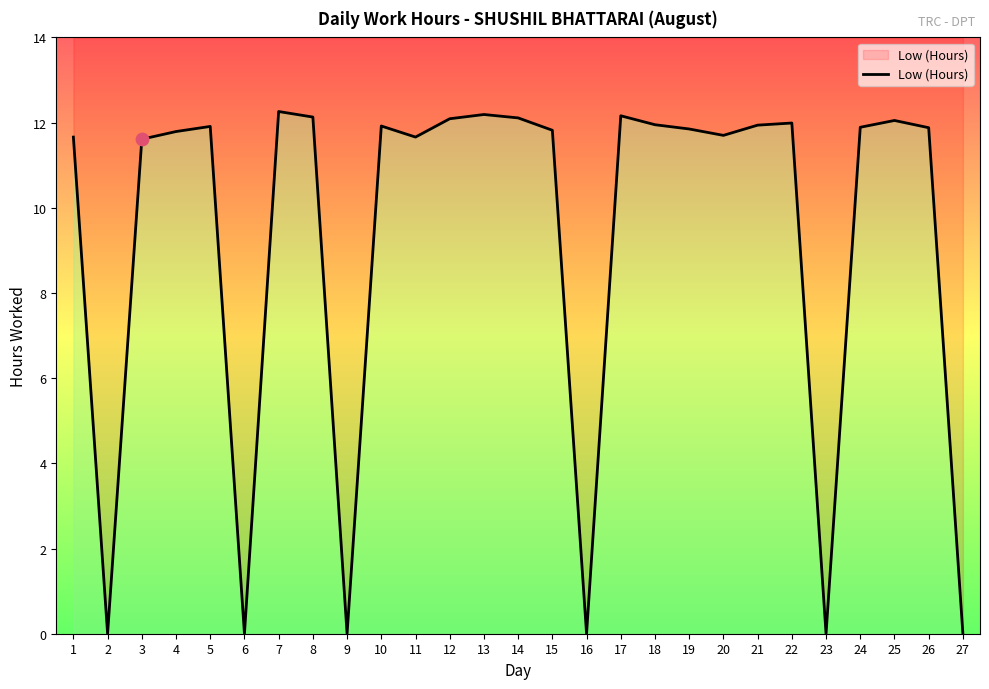

Which has a higher value, 16 or 27?

16